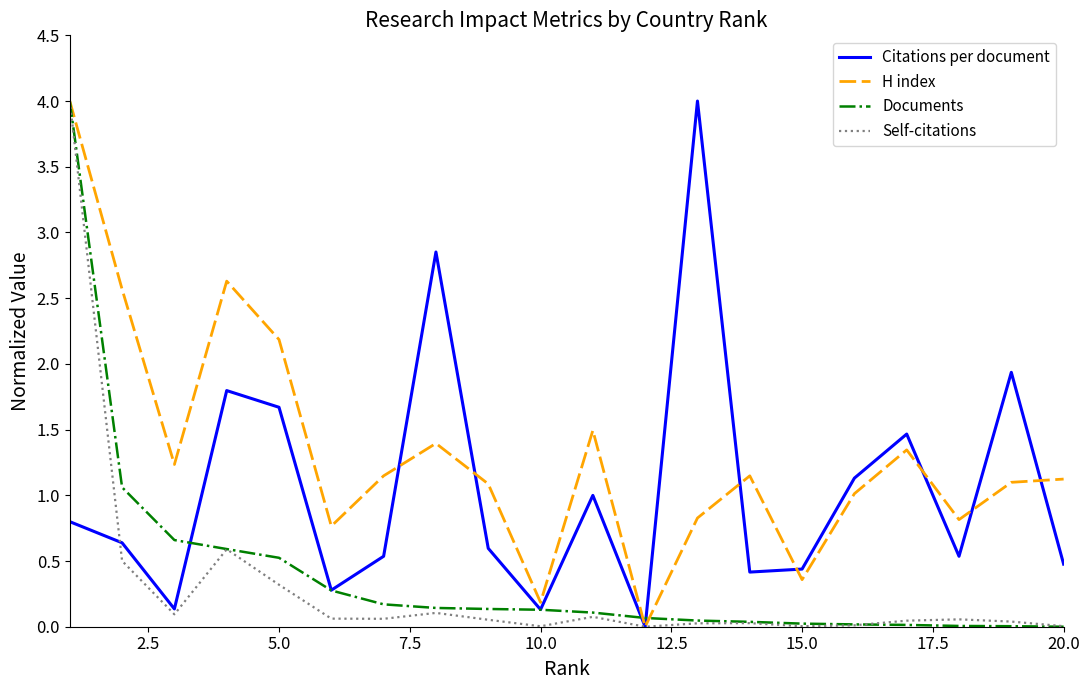

What is the highest value of the H index series?

4.0